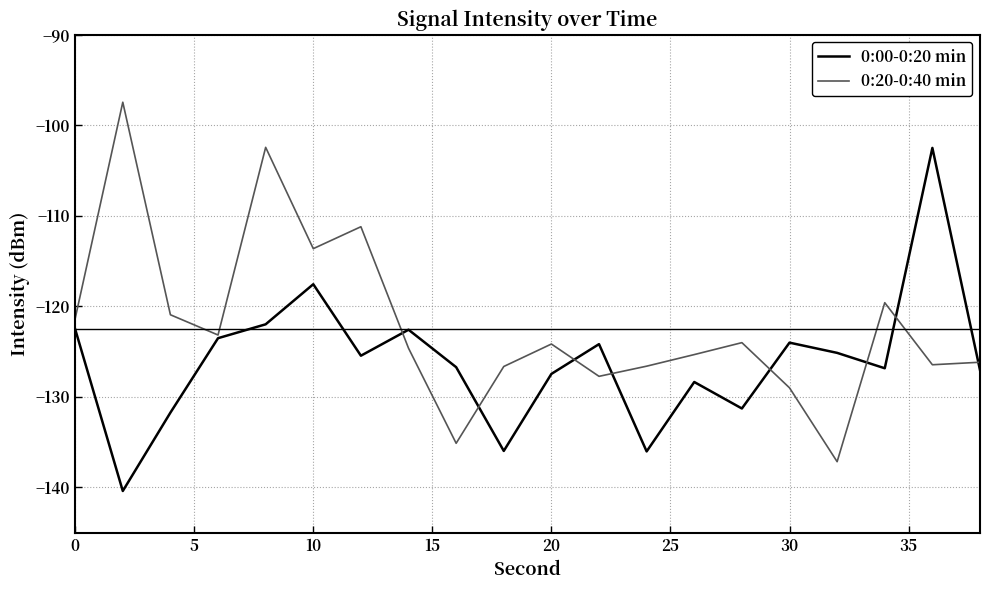

Which series has the largest total across all categories?

0:20-0:40 min